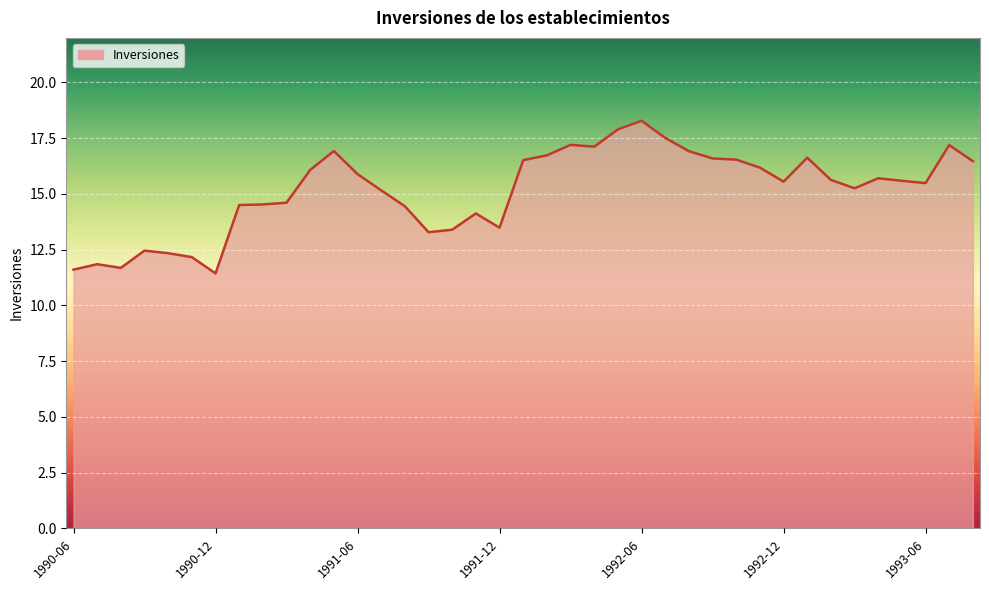

What is the minimum value shown in the chart?

11.4